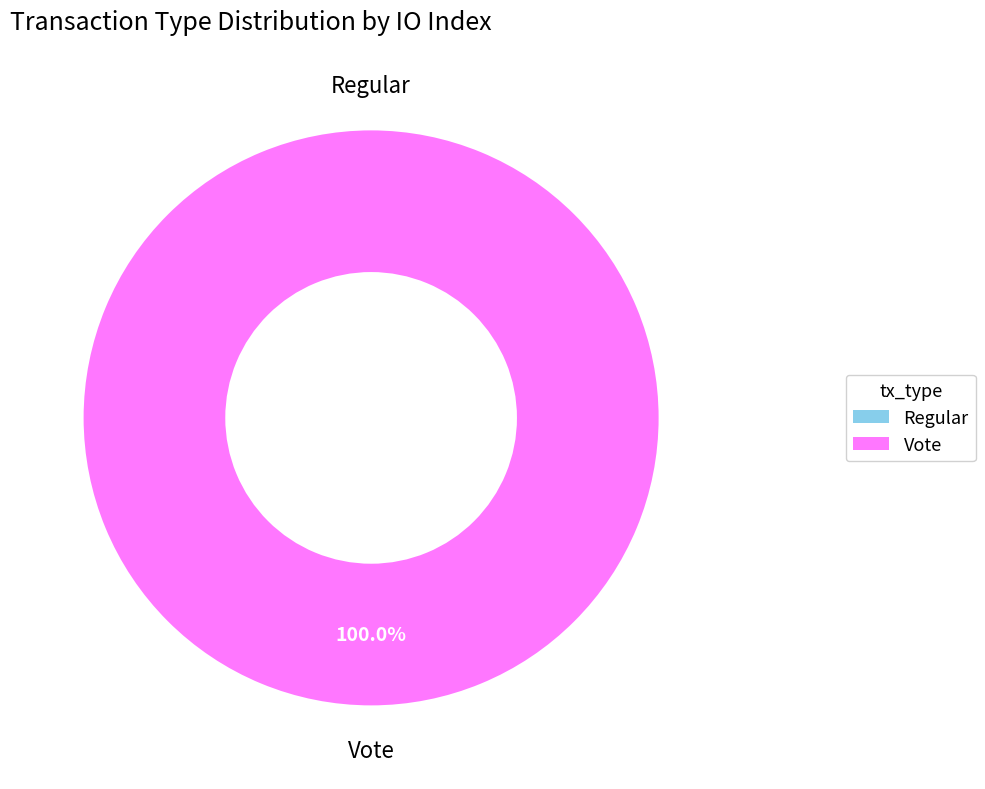

How many segments does this pie chart have?

2